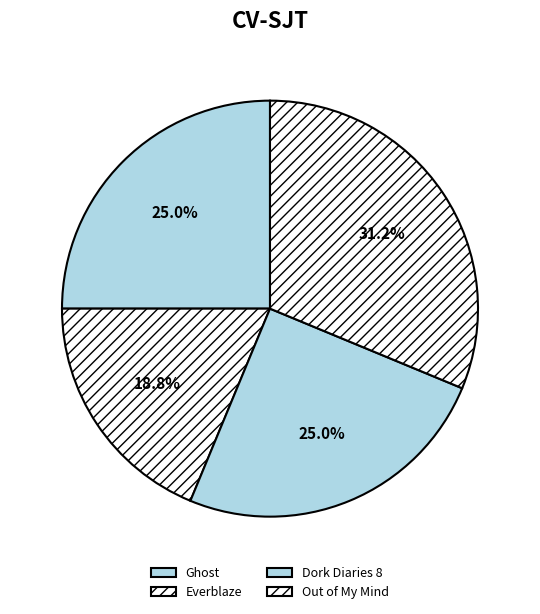

To the nearest percent, what is the difference between the largest and smallest slice percentages?

12%